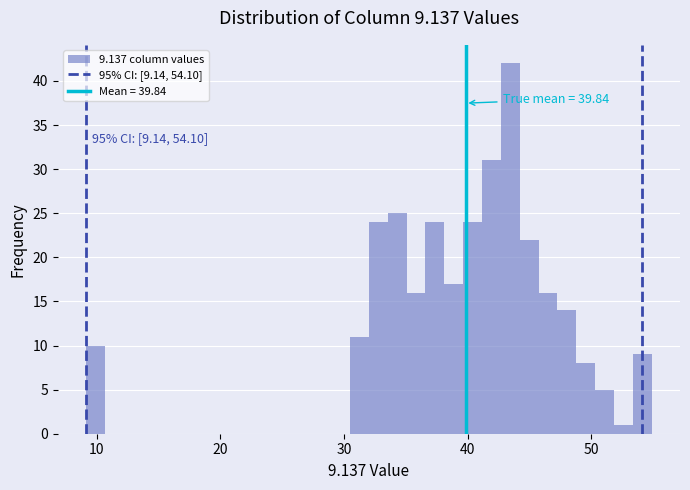

Read against the x-axis, roughly where is the centre of the tallest bar?

43